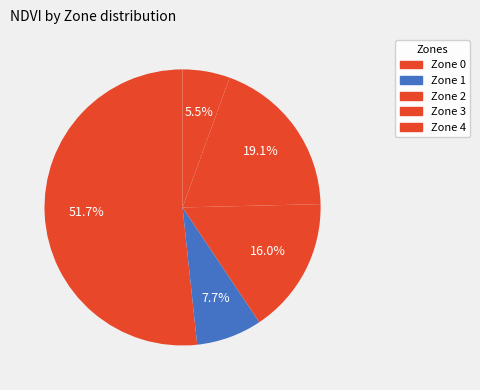

To the nearest percent, what percentage of the pie is Zone 0?

52%